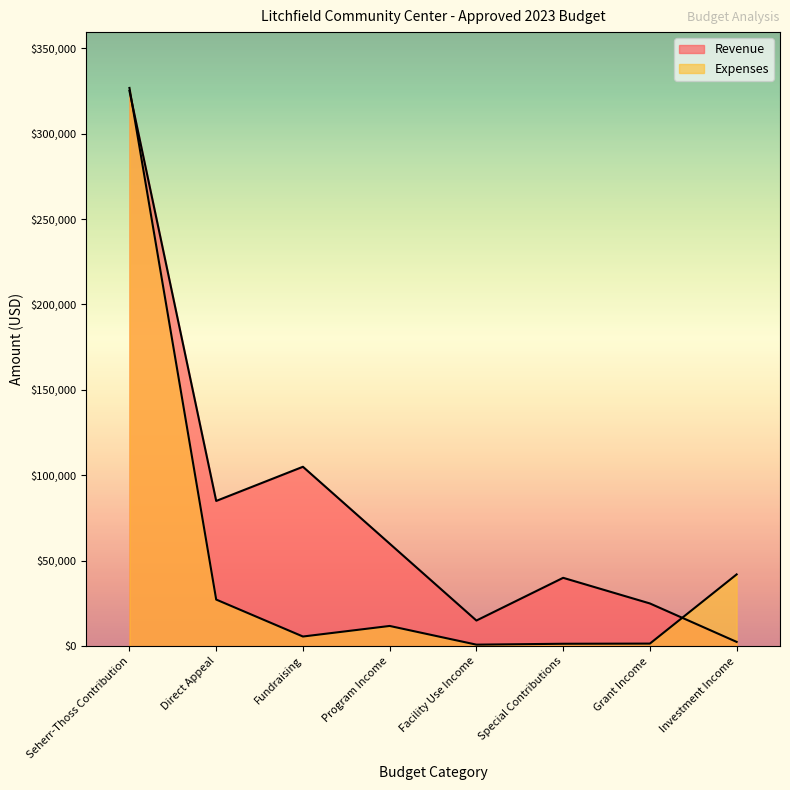

What is the difference between the maximum and minimum values in the Revenue series?

322500